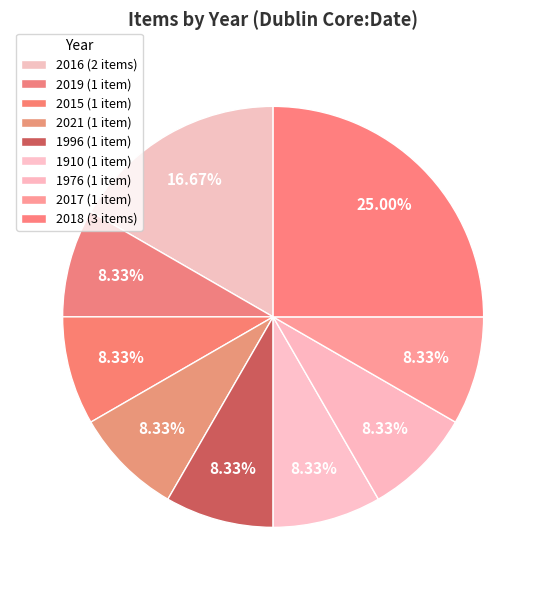

Count the number of slices in the pie.

9